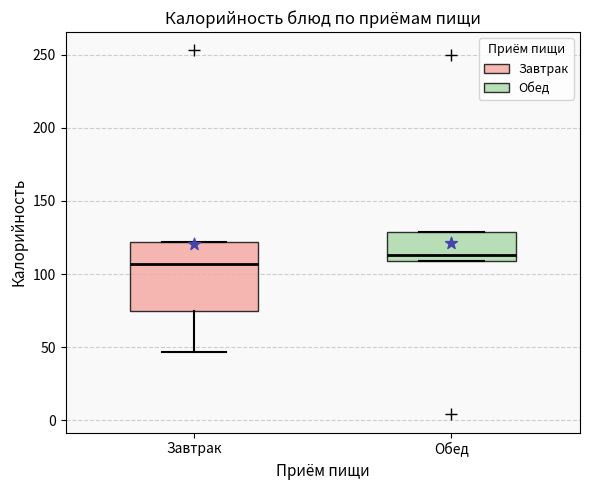

Which box is the tallest, from its lower edge to its upper edge?

Завтрак